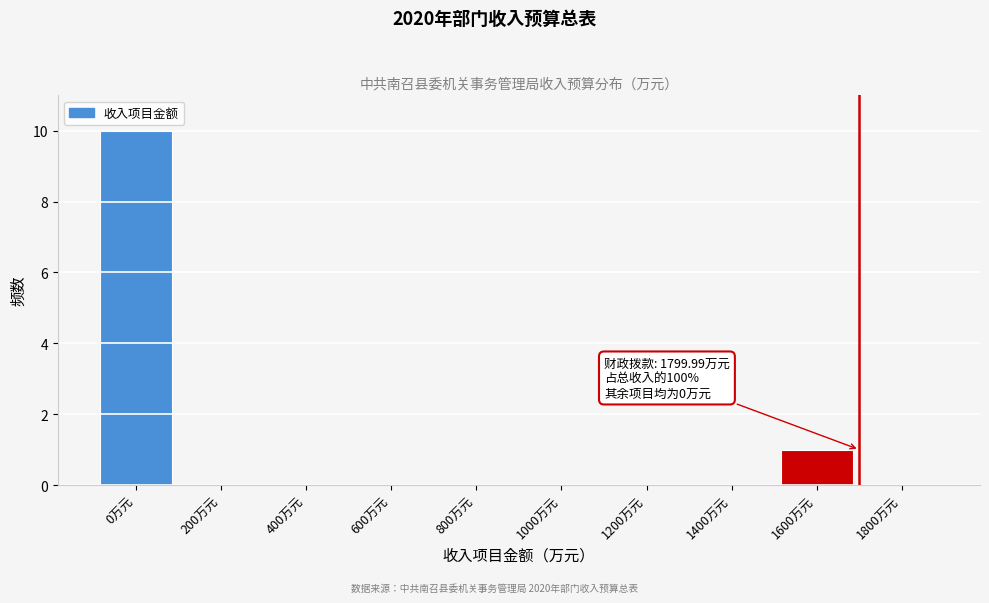

Reading left to right, what are all the values shown in this chart?

0万元=10	200万元=0	400万元=0	600万元=0	800万元=0	1000万元=0	1200万元=0	1400万元=0	1600万元=1	1800万元=0